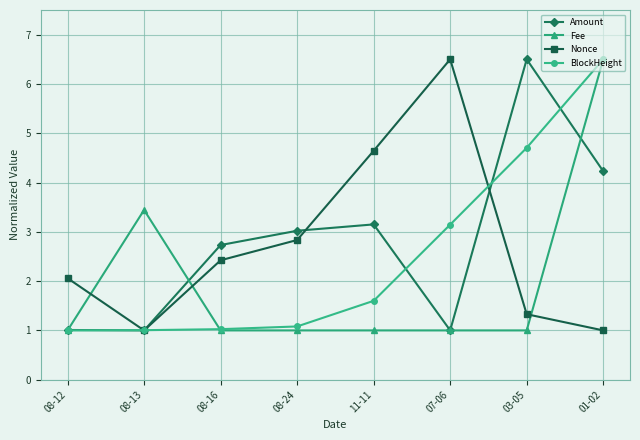

Which series changed the most between 08-13 and 01-02?

BlockHeight